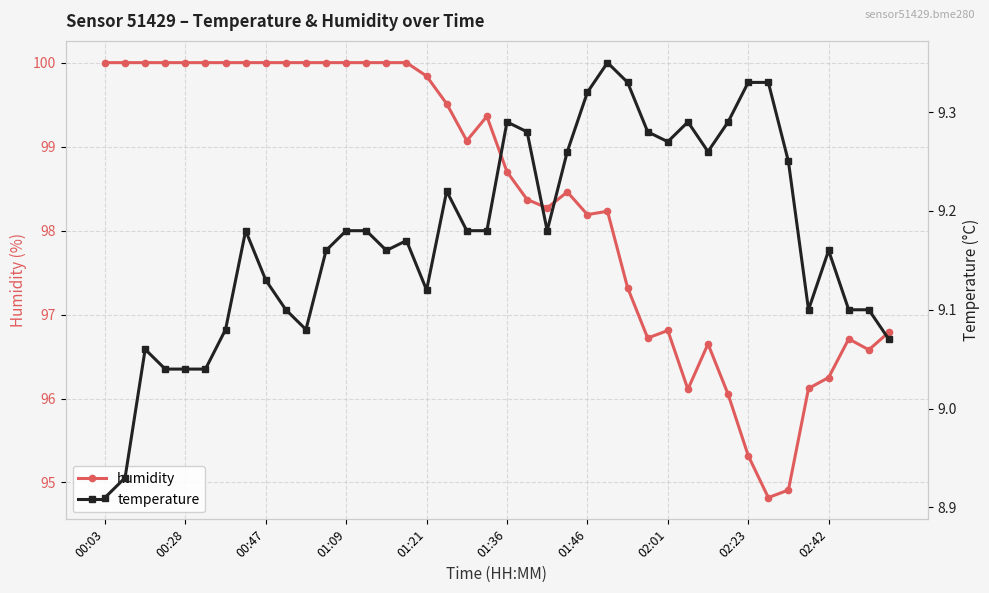

At which label does humidity first exceed 99?

00:03